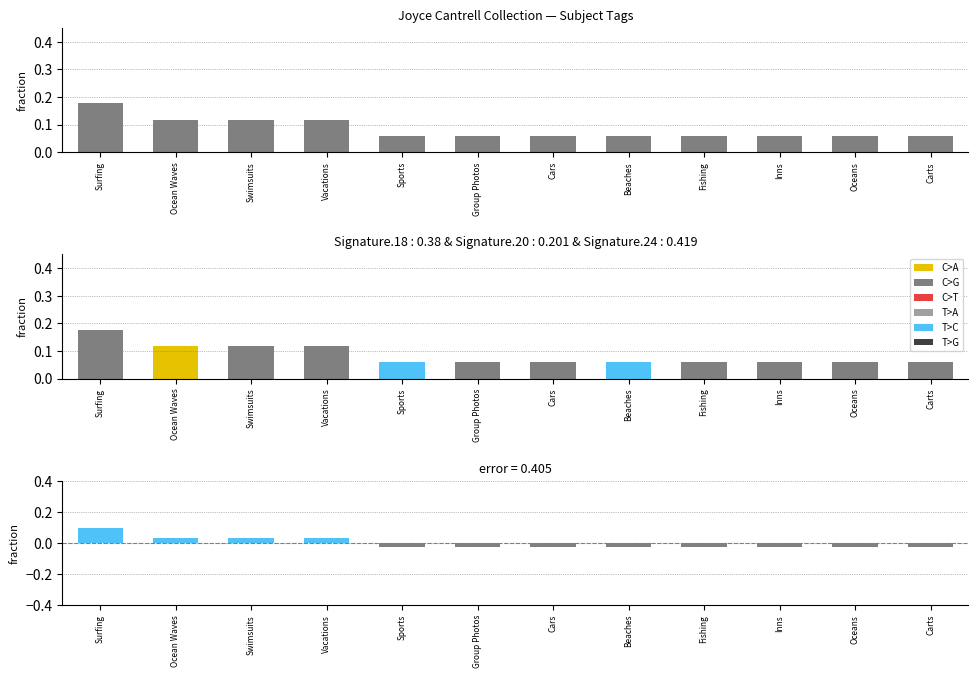

What is the average value?

0.1